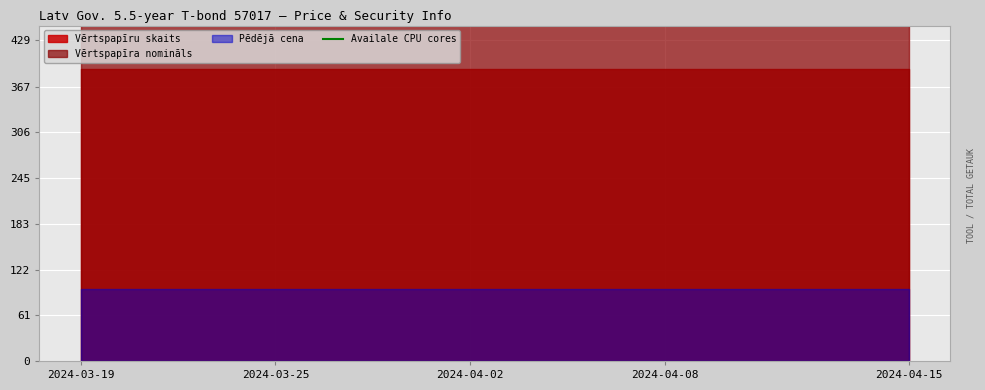

What value does the Vērtspapīra nomināls series have at 2024-04-09?

1000.0